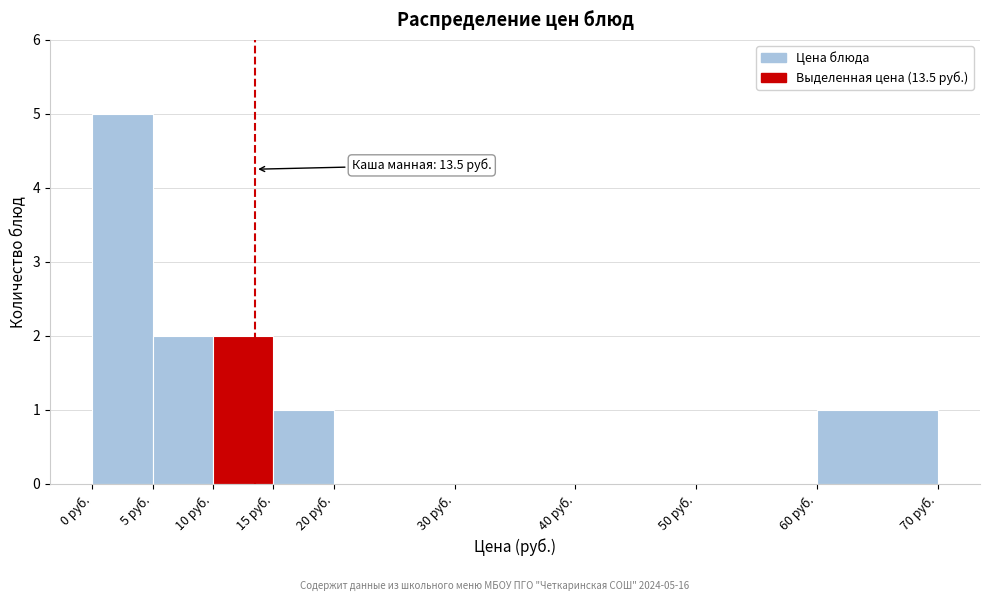

Which range on the x-axis has the tallest bar?

0 to 5